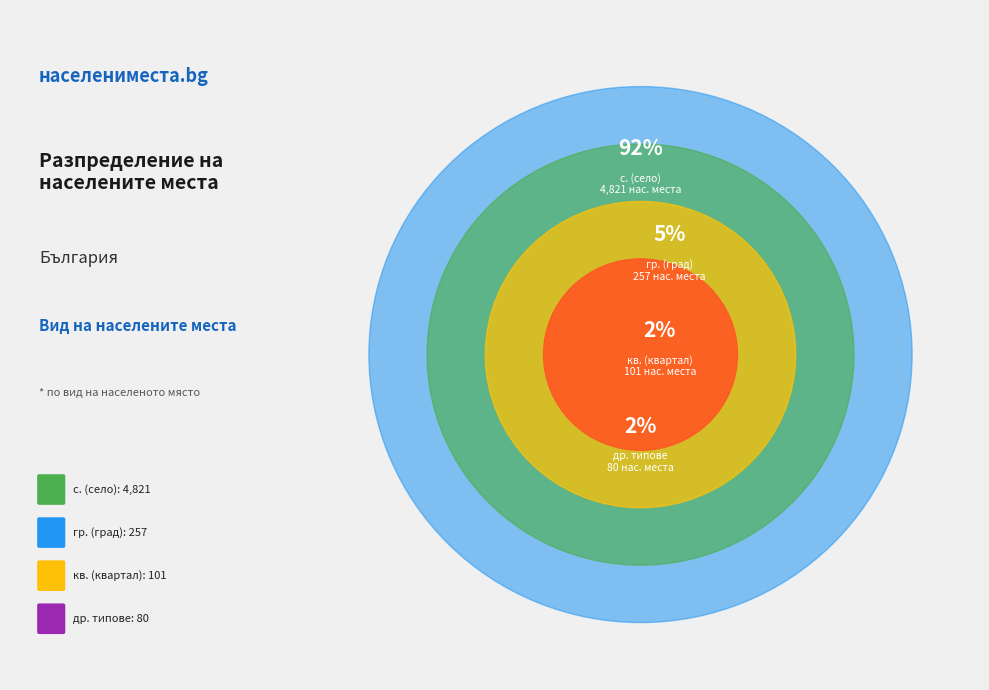

Which has a higher value, гр. or гр.?

гр.